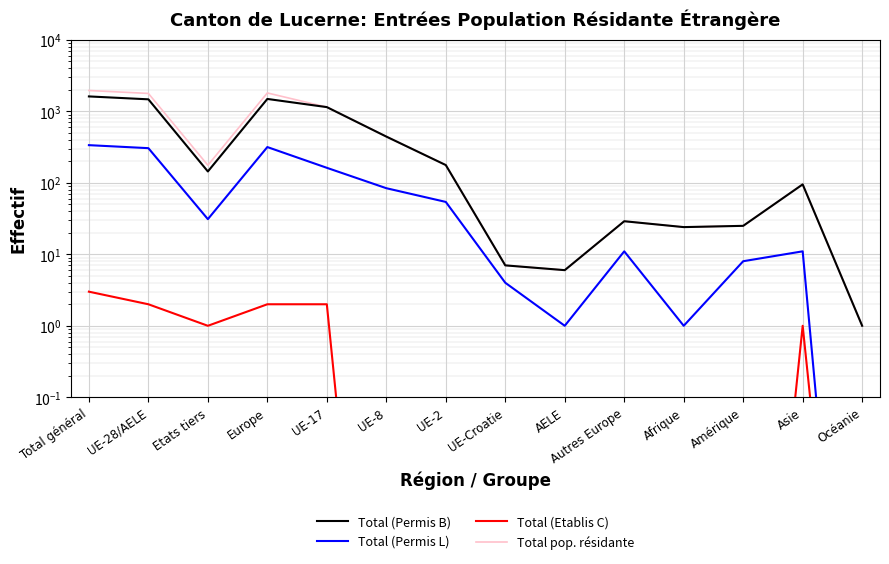

What is the value of the Total pop. résidante point at the 12th from the left?

25.0